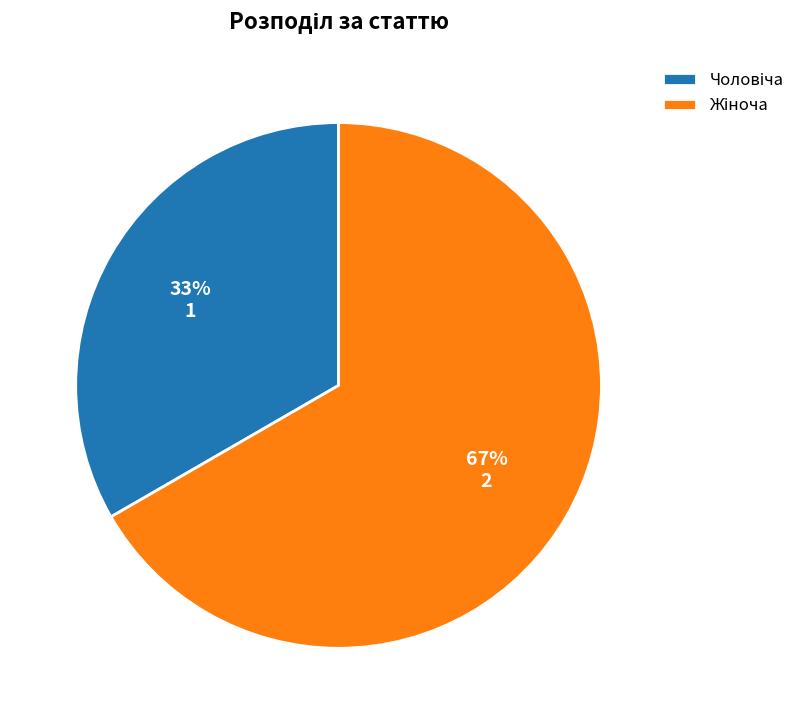

To the nearest percent, what is the average slice percentage?

50%